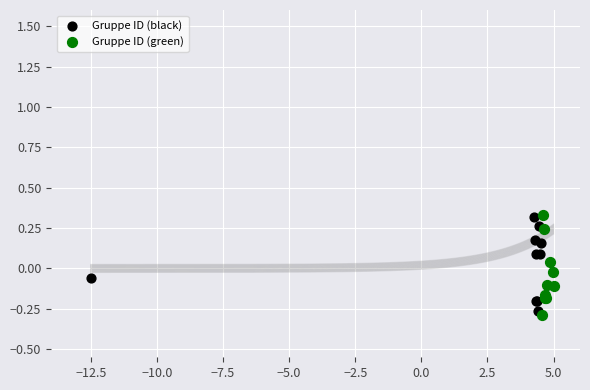

Which series contains the lowest Y value?

Gruppe ID (green)